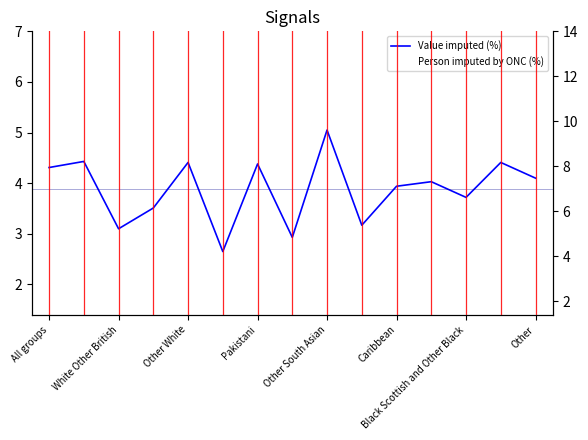

What is the value of the Person imputed by ONC (%) point at the 2nd from the left?

3.8